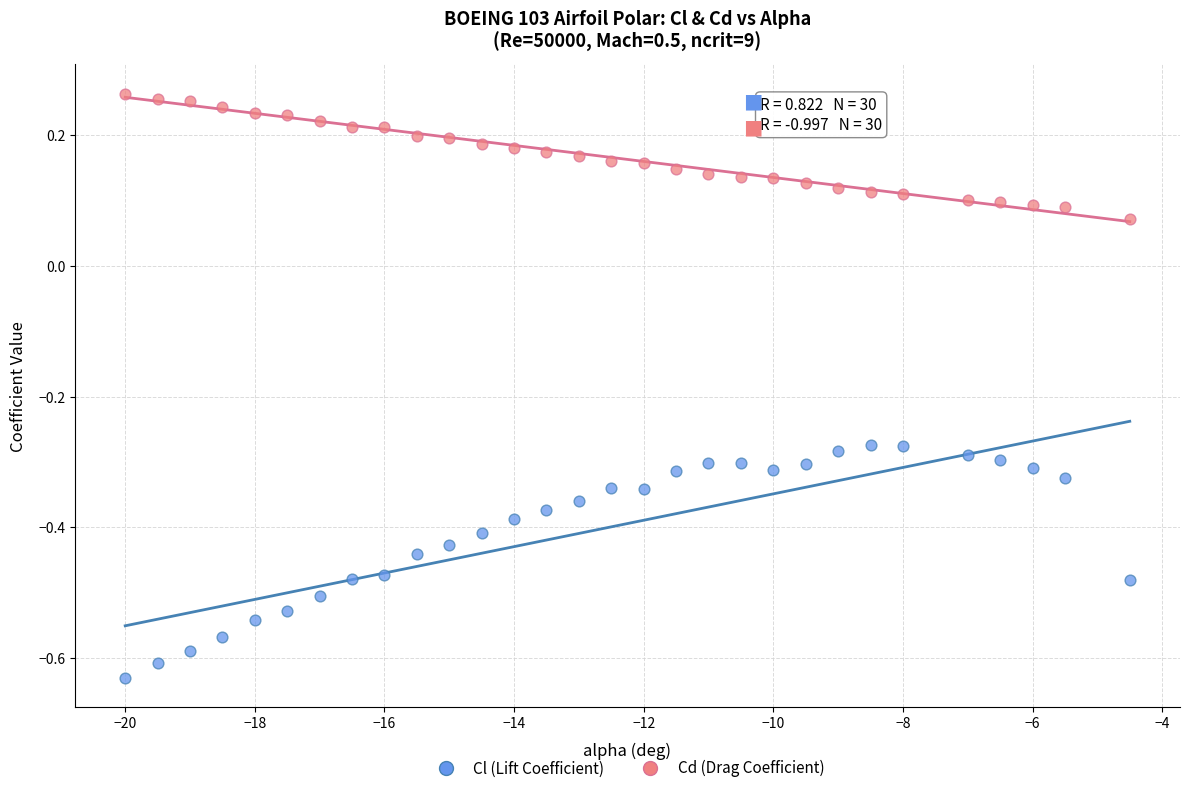

Across all data points, what is the range of Y values (max minus min)?

0.9